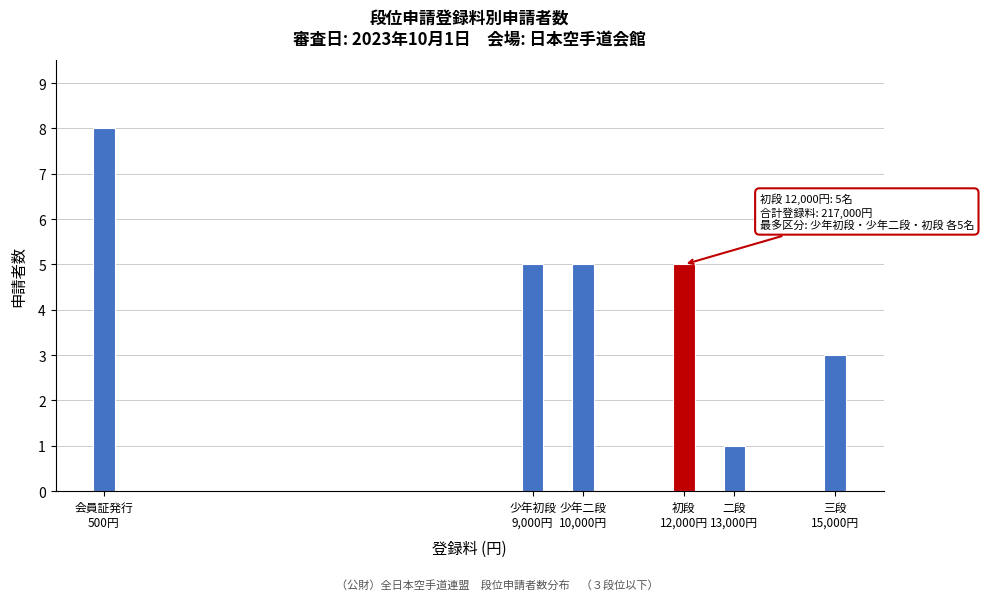

Reading left to right, list all the values displayed in this chart.

8	5	5	5	1	3